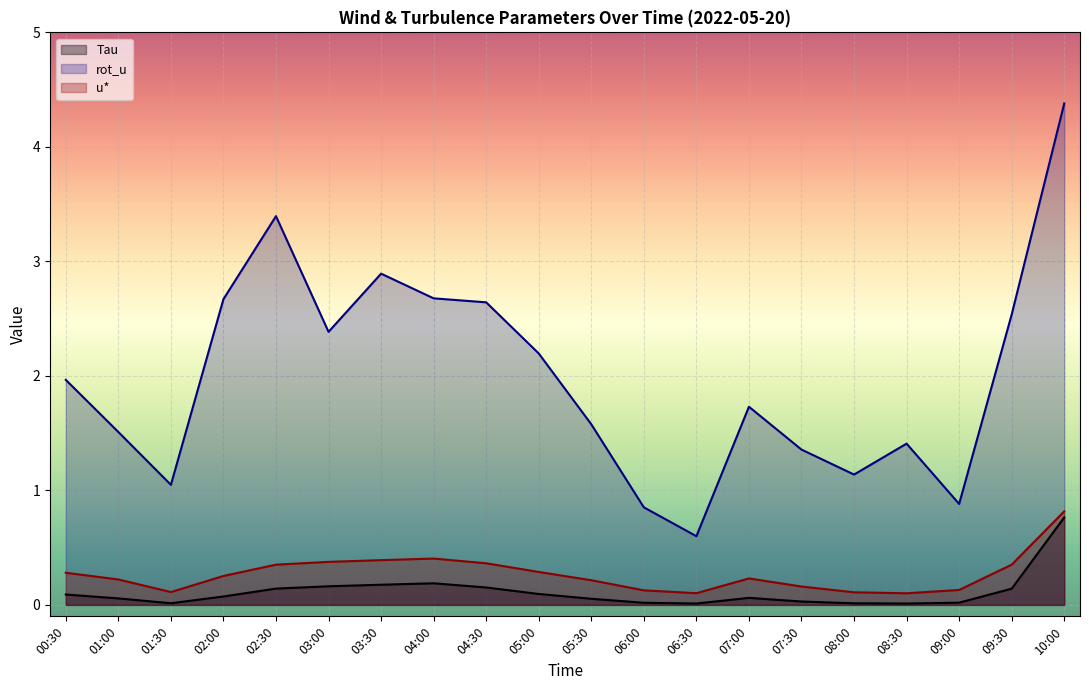

What is the approximate value of Tau at 03:00?

0.2